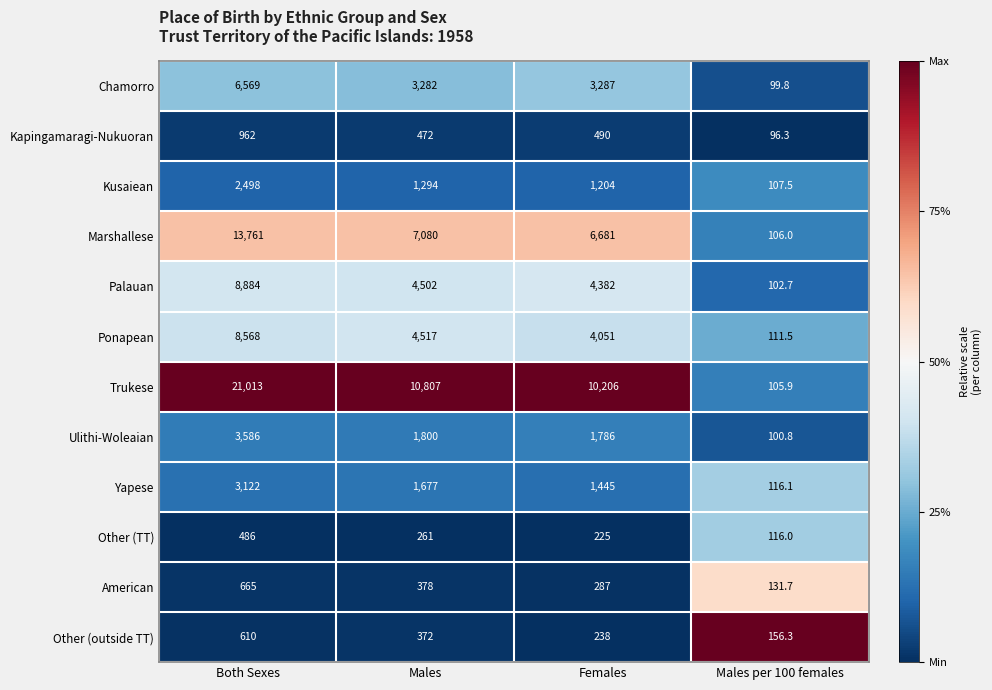

Read the Ulithi-Woleaian value at Females.

1786.0